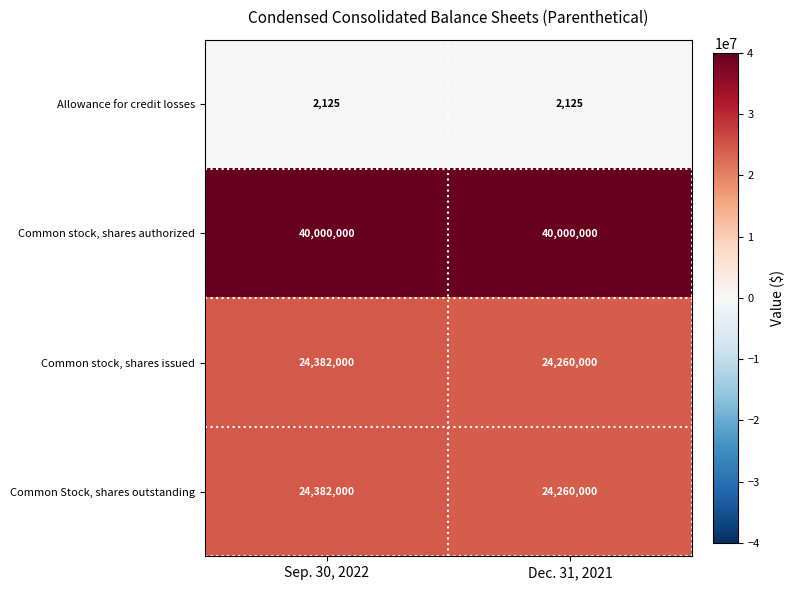

Is it true that Common stock, shares authorized equals 55252424 at Sep. 30, 2022?

False